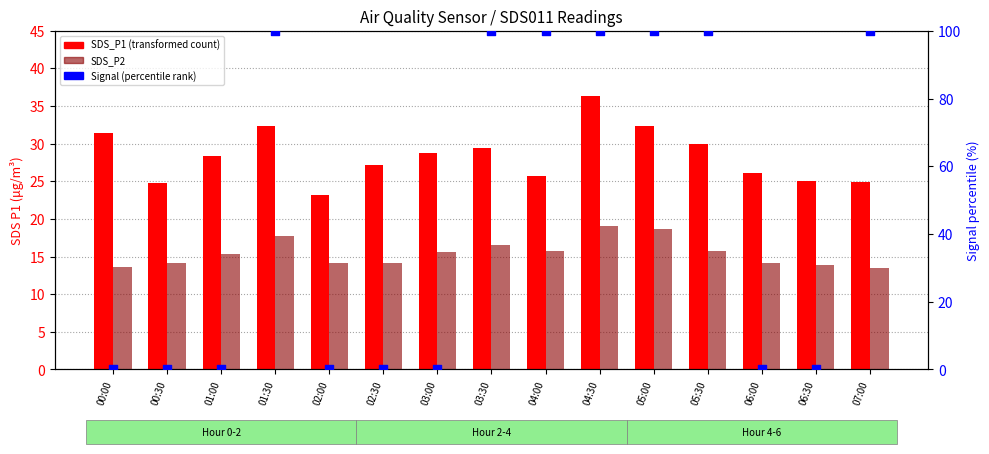

Is the value of Signal (norm %) at 00:00 greater than the value of SDS_P2 at 05:30?

No